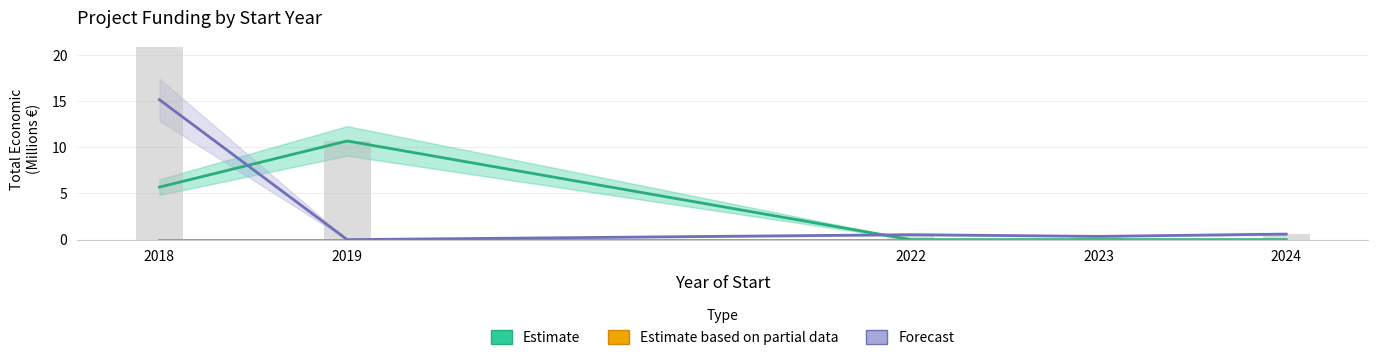

What is the spread (max minus min) of values at 2023?

0.4